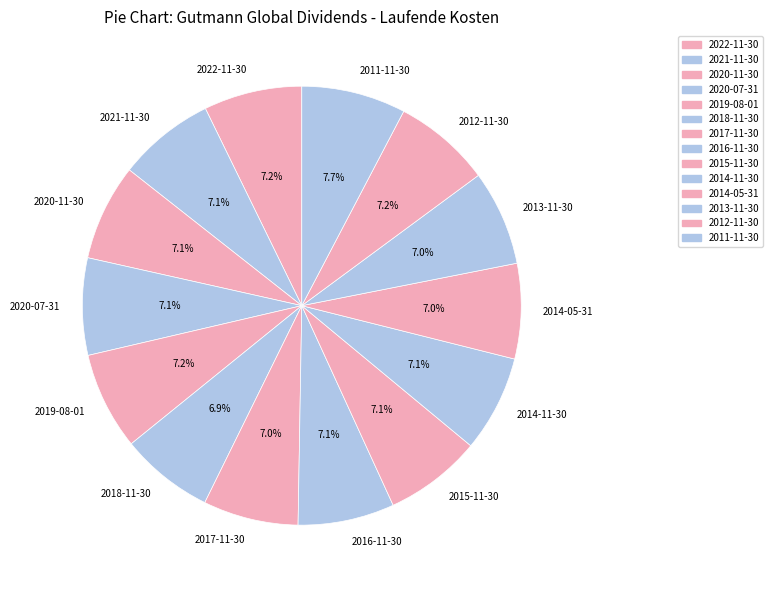

Approximately how many times larger is the value at 2022-11-30 compared to 2012-11-30?

1.0